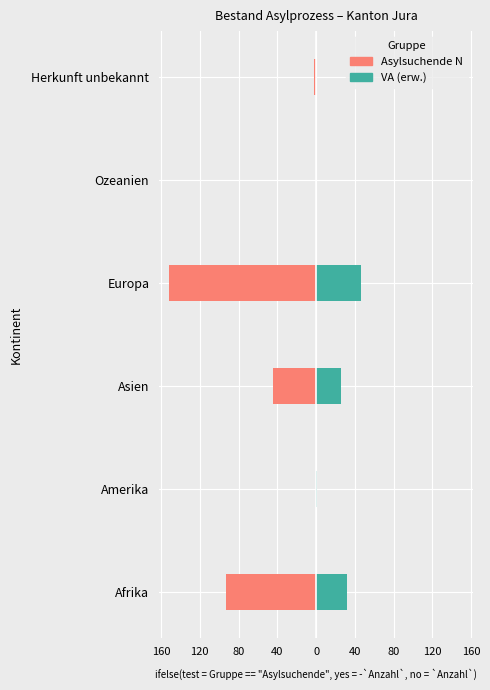

Count the number of data series in this chart.

2